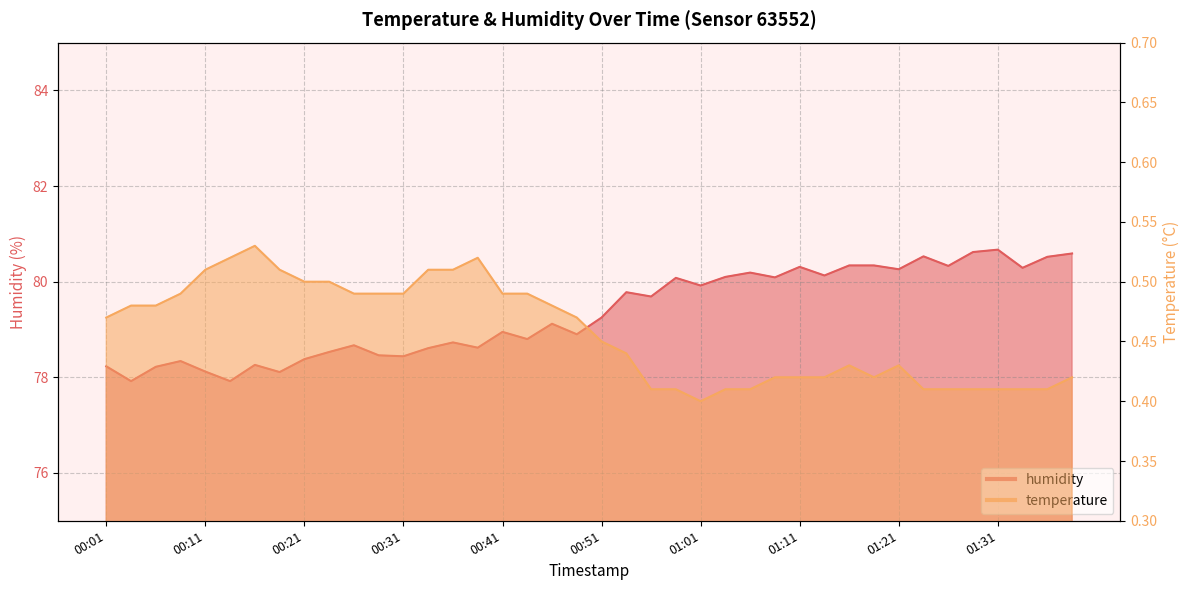

In humidity, how many points are lower than both neighbors (excluding endpoints)?

14